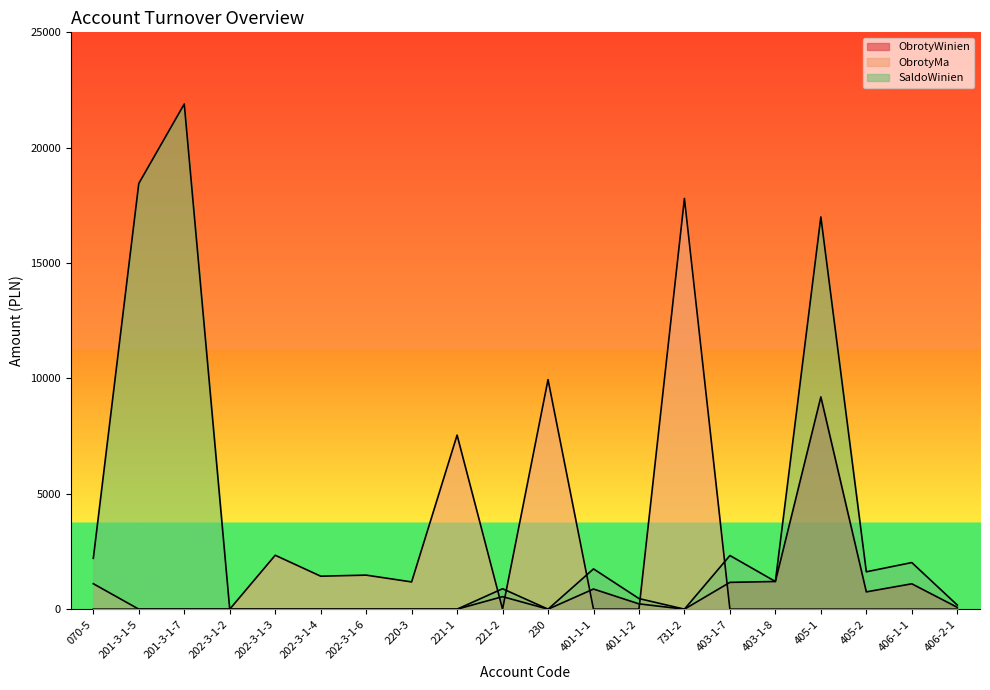

The value of SaldoWinien at 405-1 is 24962.9. True or false?

False